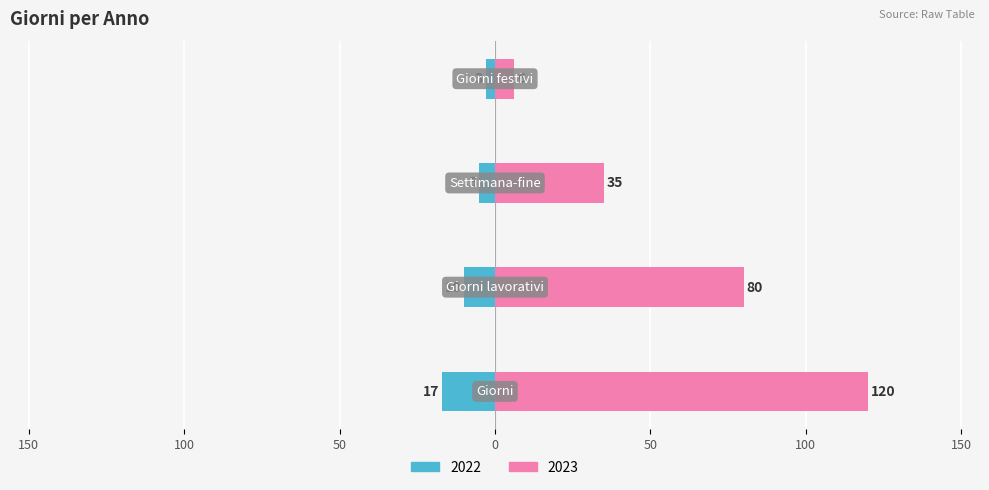

Are the bars horizontal?

Yes